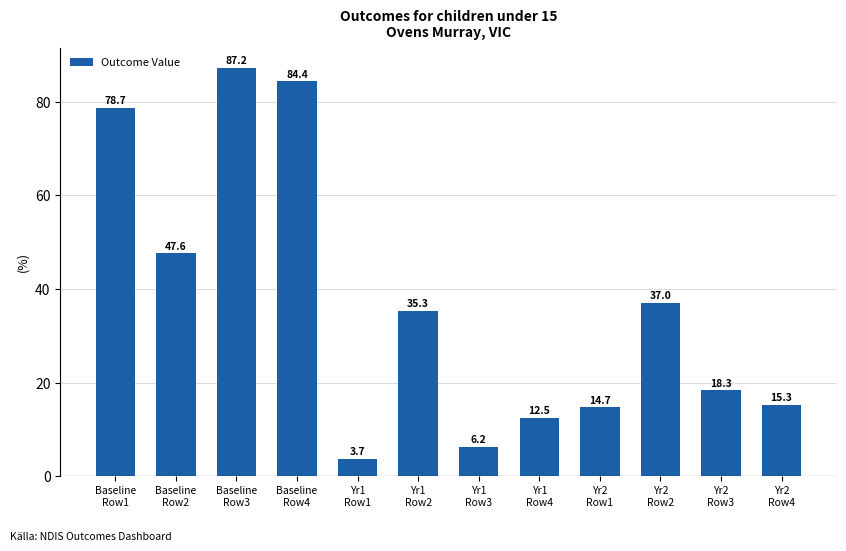

What is the average value?

36.7